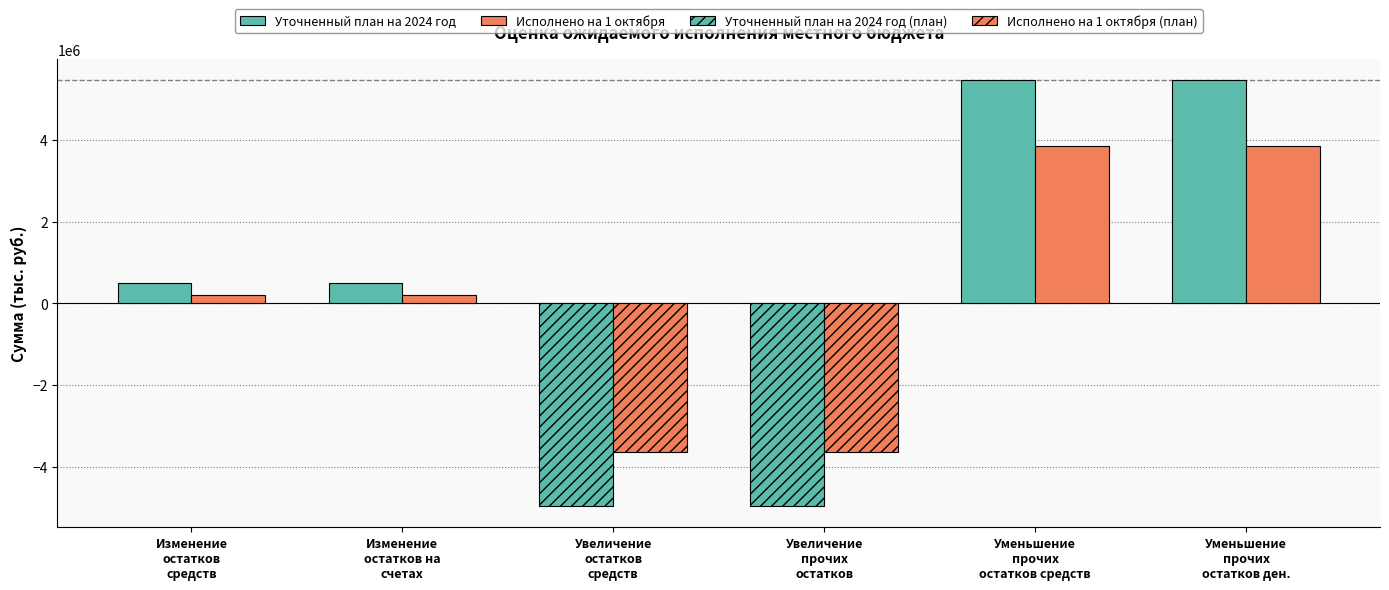

What is the maximum value for Исполнено на 1 октября?

3847296.8